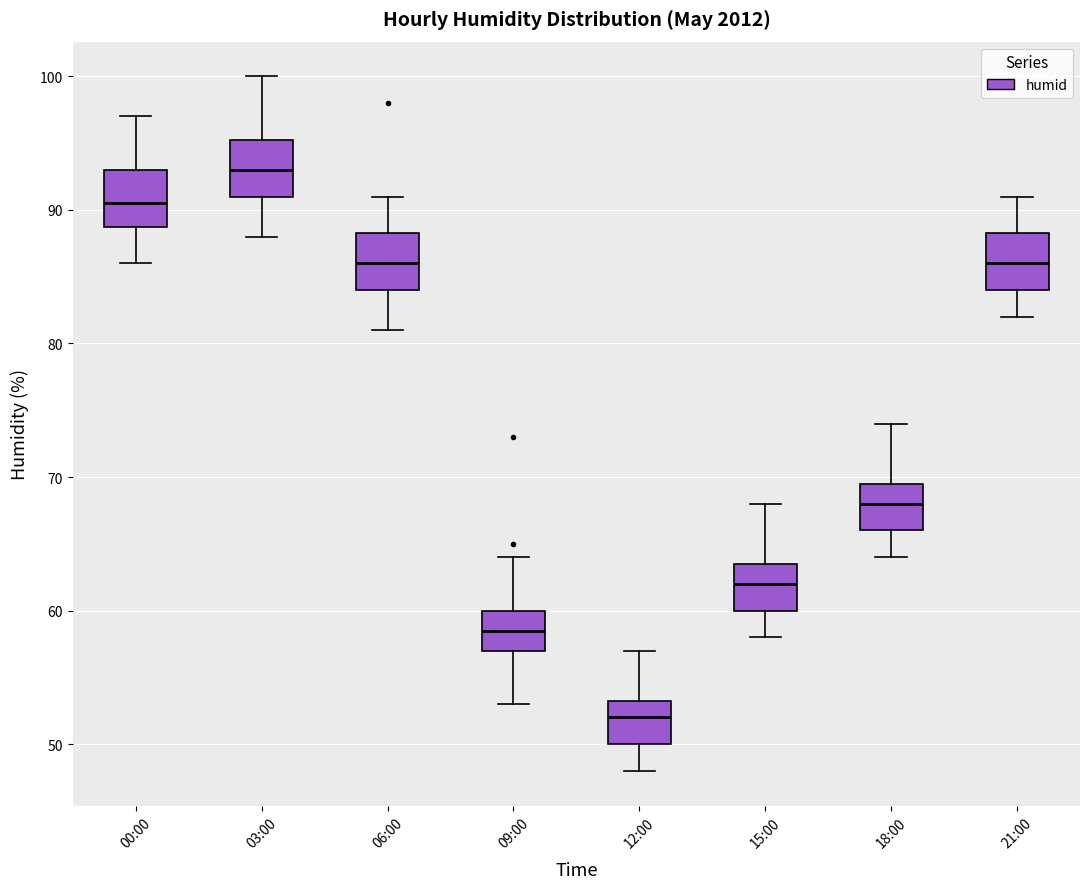

Reading left to right, read every box against the y-axis: the position of its median line, the range the box covers, and the ends of its whiskers. The values are not printed on the chart, so give them approximately, as read against the axis.

00:00: median 91, box 89 to 93, whiskers 86 to 97
03:00: median 93, box 91 to 95, whiskers 88 to 100
06:00: median 86, box 84 to 88, whiskers 81 to 91
09:00: median 59, box 57 to 60, whiskers 53 to 64
12:00: median 52, box 50 to 53, whiskers 48 to 57
15:00: median 62, box 60 to 64, whiskers 58 to 68
18:00: median 68, box 66 to 70, whiskers 64 to 74
21:00: median 86, box 84 to 88, whiskers 82 to 91